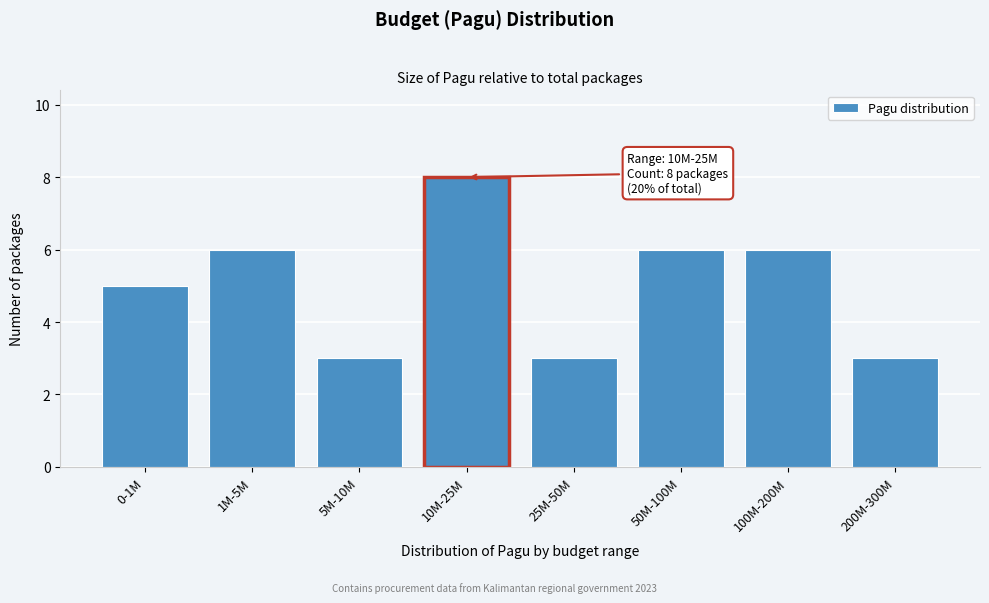

Reading right to left, what are all the values shown in this chart?

200M-300M=3	100M-200M=6	50M-100M=6	25M-50M=3	10M-25M=8	5M-10M=3	1M-5M=6	0-1M=5